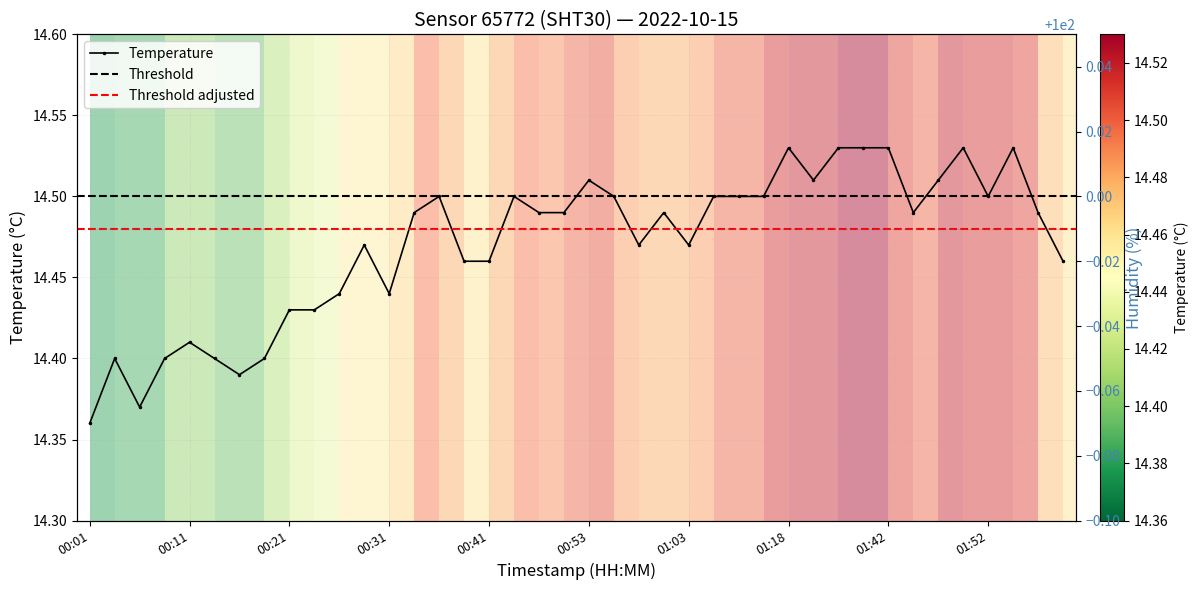

Which has a higher value, 01:21 or 00:16?

01:21